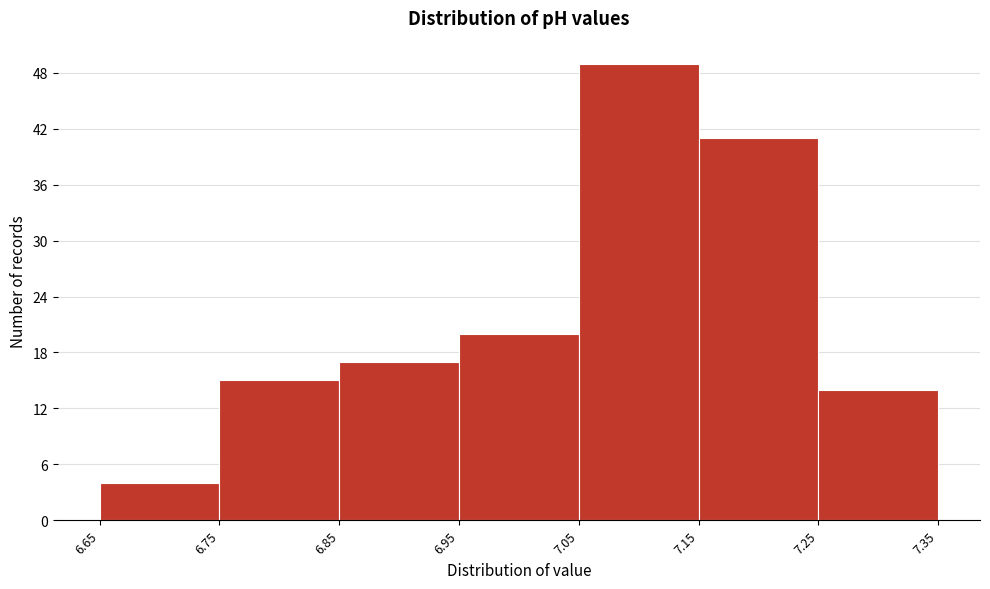

Reading left to right, list every bar in this chart as the range it spans on the x-axis followed by its height. The values are not printed on the chart, so give them approximately, as read against the axis.

6.65 to 6.75: 4
6.75 to 6.85: 15
6.85 to 6.95: 17
6.95 to 7.05: 20
7.05 to 7.15: 49
7.15 to 7.25: 41
7.25 to 7.35: 14